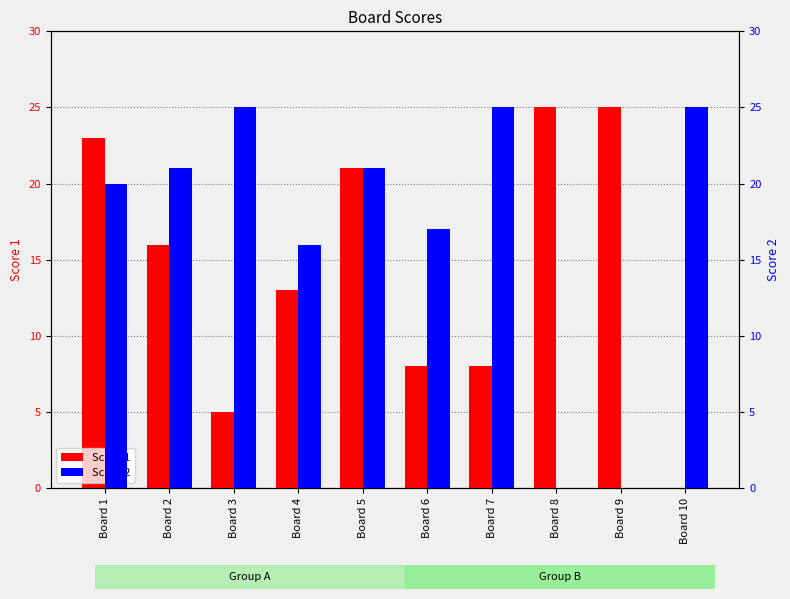

How many bars are there in total?

20